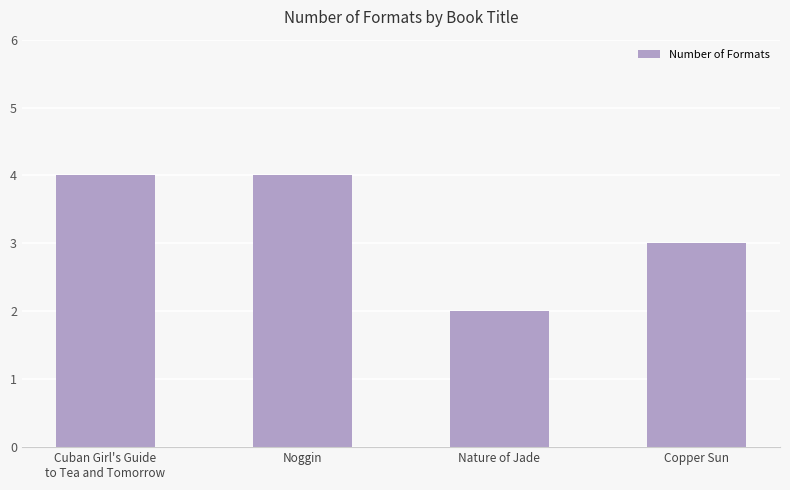

What is the difference between the second highest and second lowest values?

1